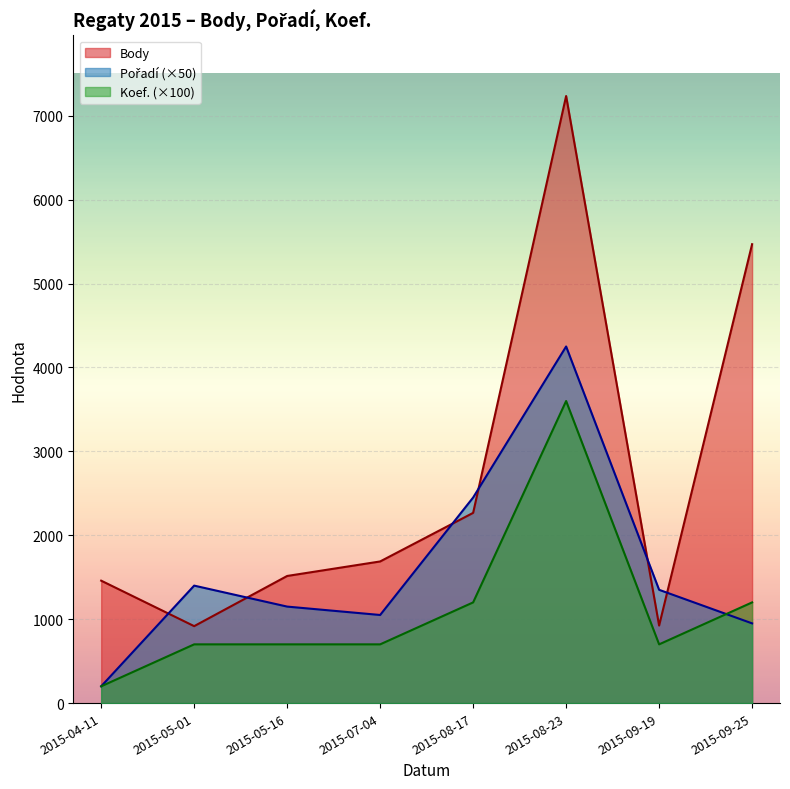

Rank the series by their average value, from highest to lowest.

Body, Pořadí, Koef.